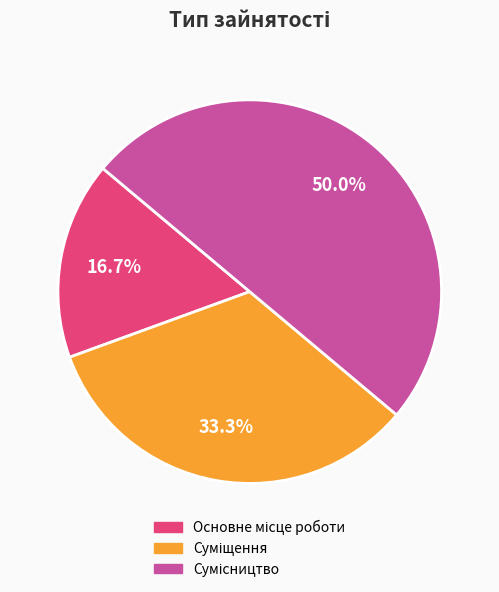

How many segments does this pie chart have?

3